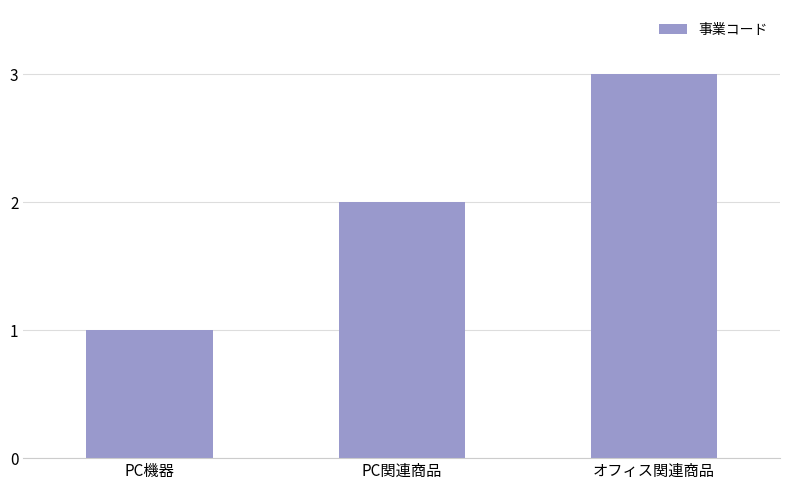

What is the label of the 3rd bar from the left?

オフィス関連商品